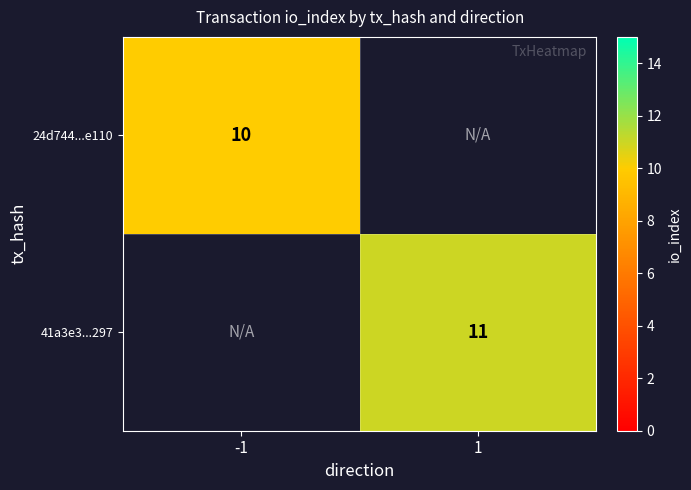

What is the smallest value displayed?

10.0